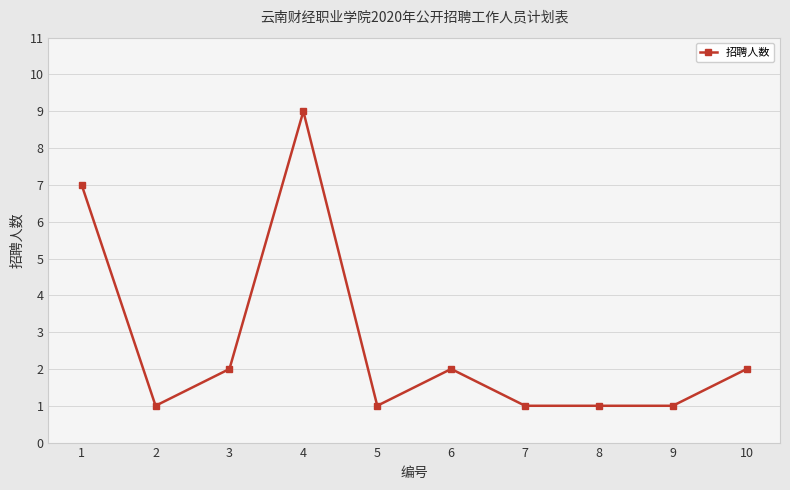

How many categories are shown in the chart?

10